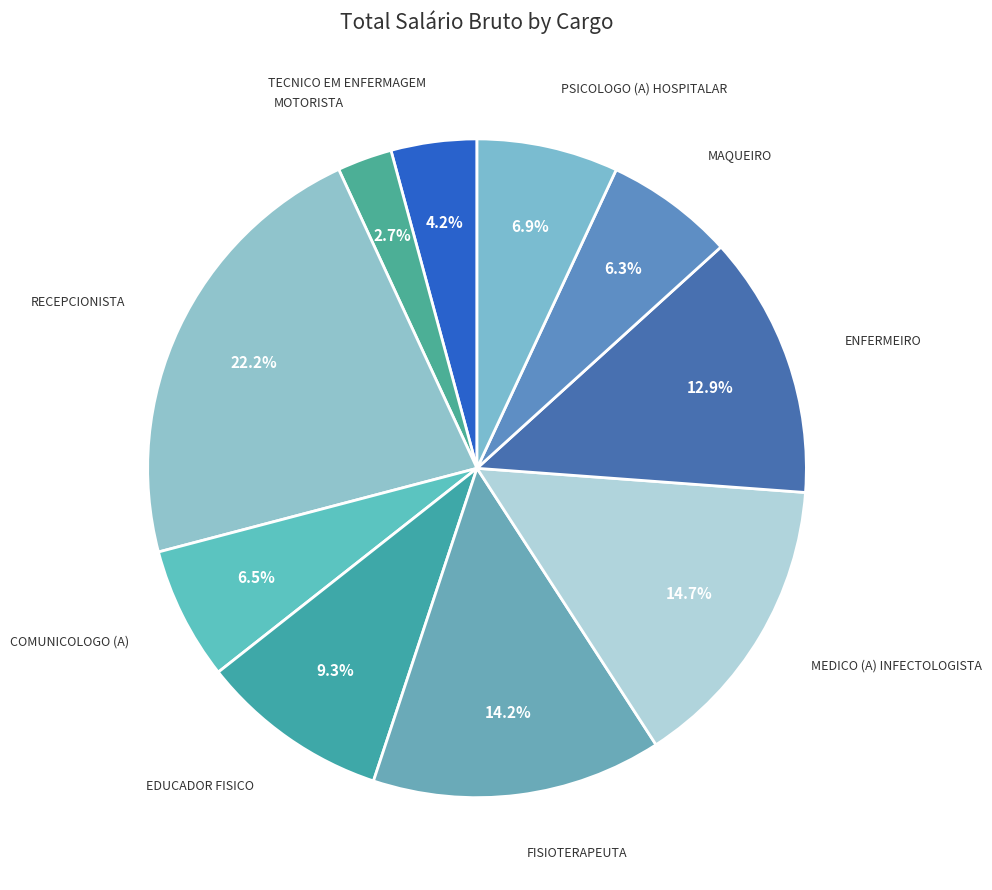

Count the number of slices in the pie.

10